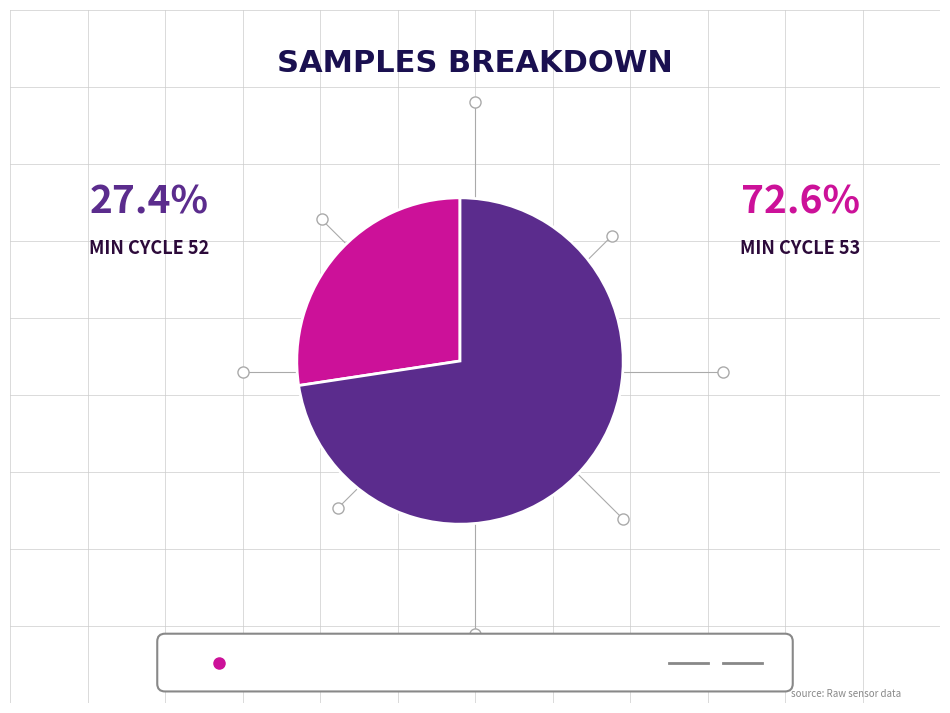

Is there a majority slice in this chart?

Yes